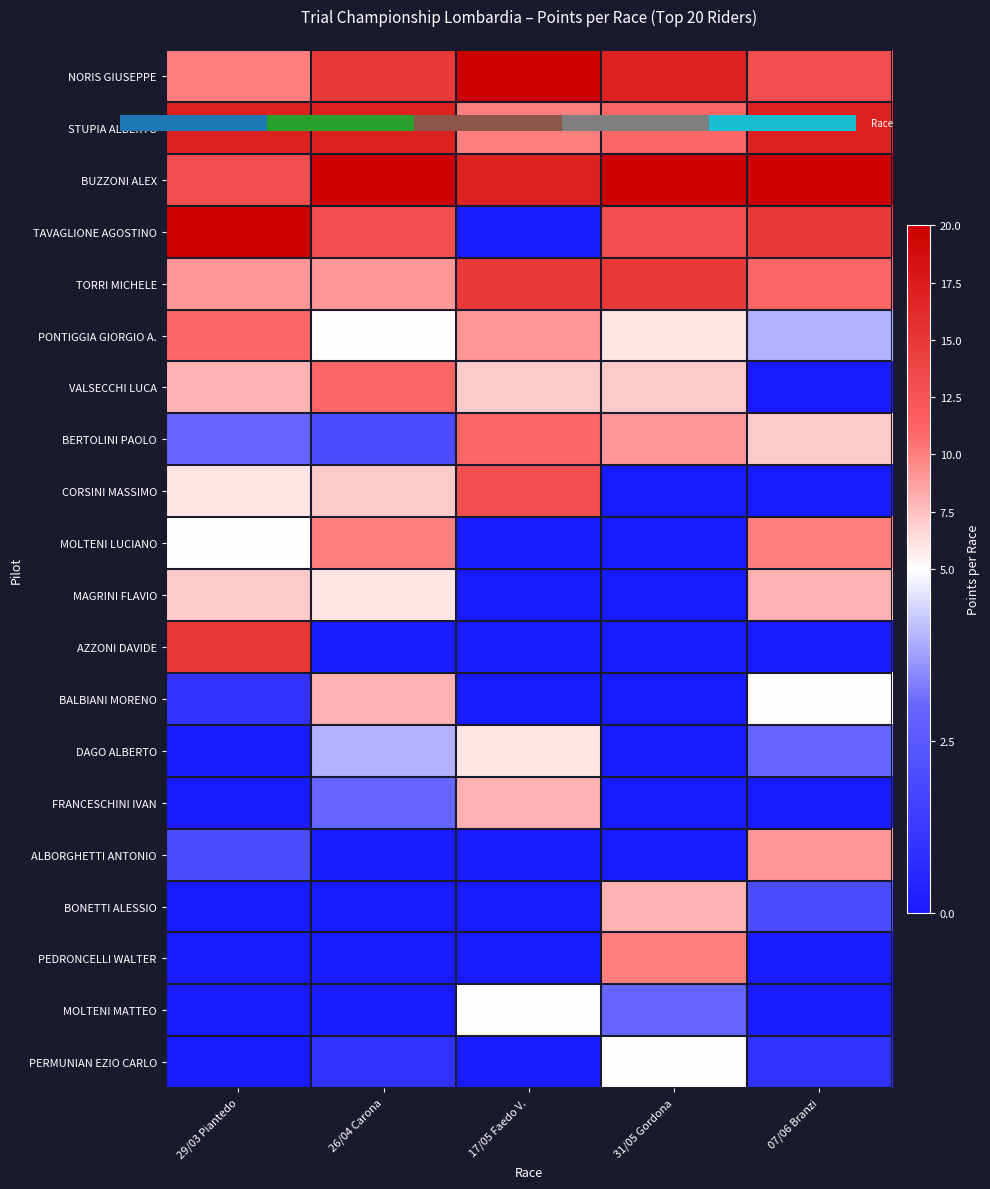

What is the difference between the maximum and minimum values in the STUPIA ALBERTO series?

7